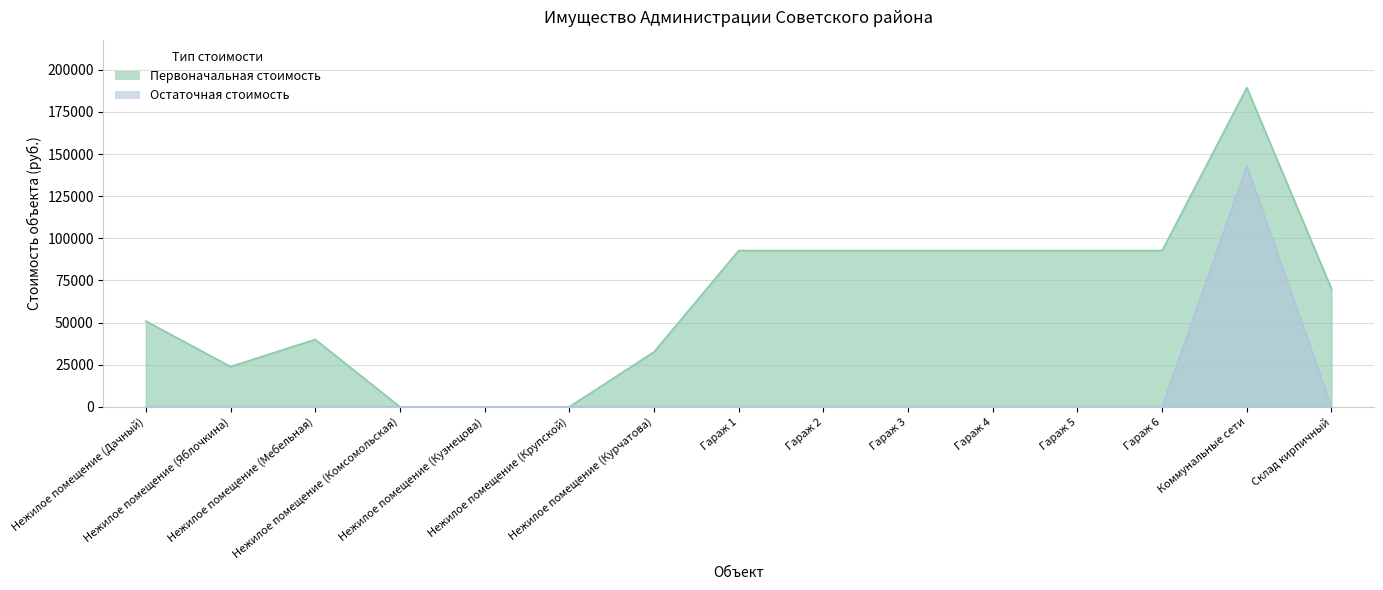

Where does the Первоначальная стоимость series first go above 70000?

Гараж 1